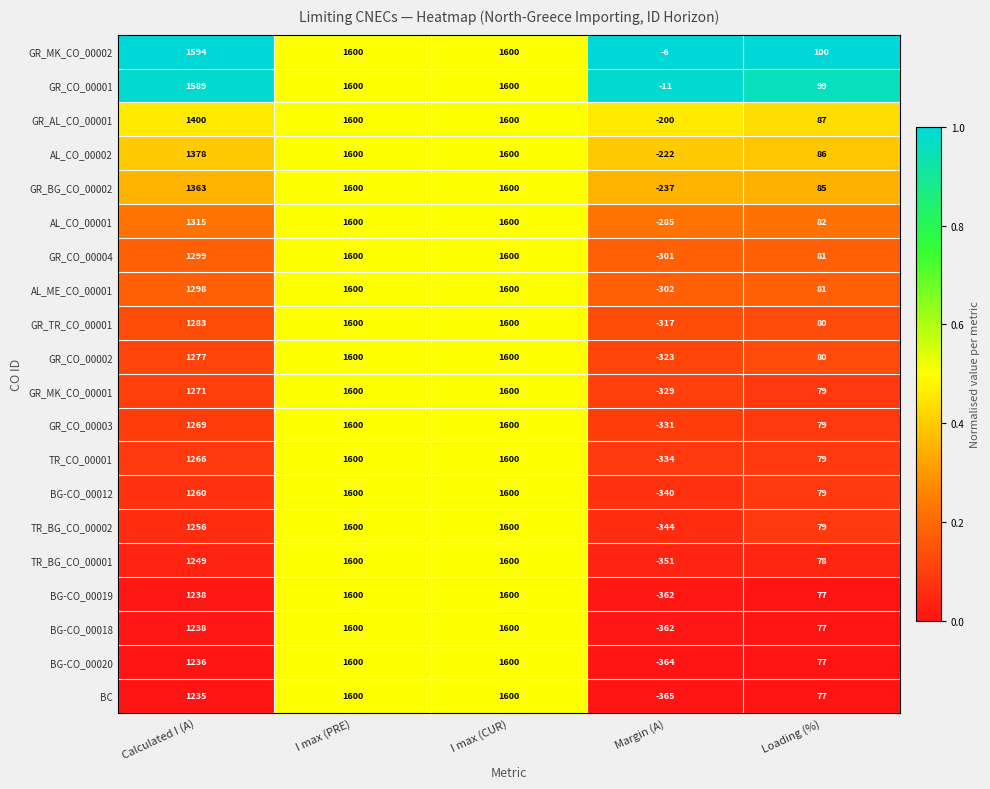

The value of BC at I max (CUR) is 1600. True or false?

True